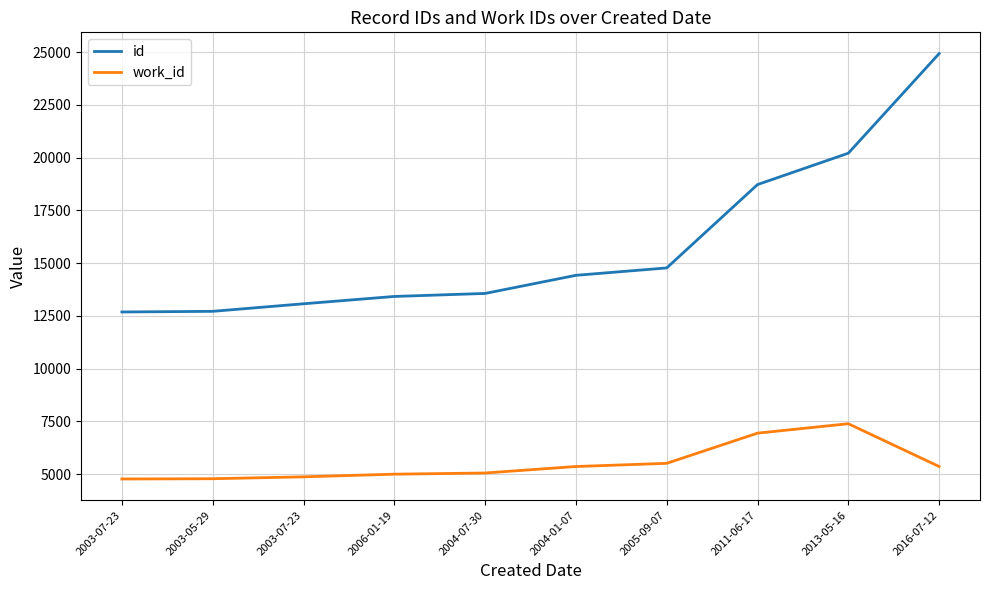

True or false: id has more than 2 points higher than both neighbors.

False